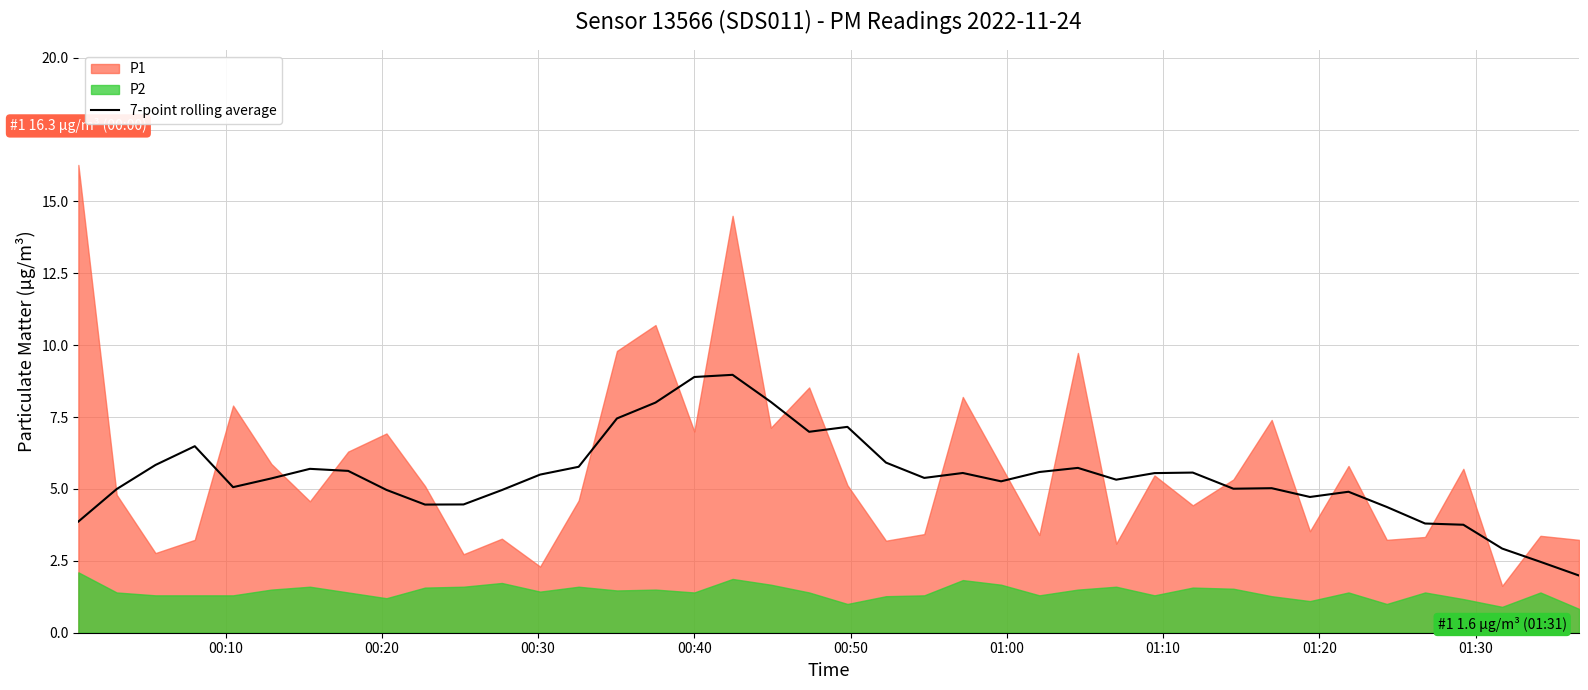

Between 31 and 14, which is larger?

14